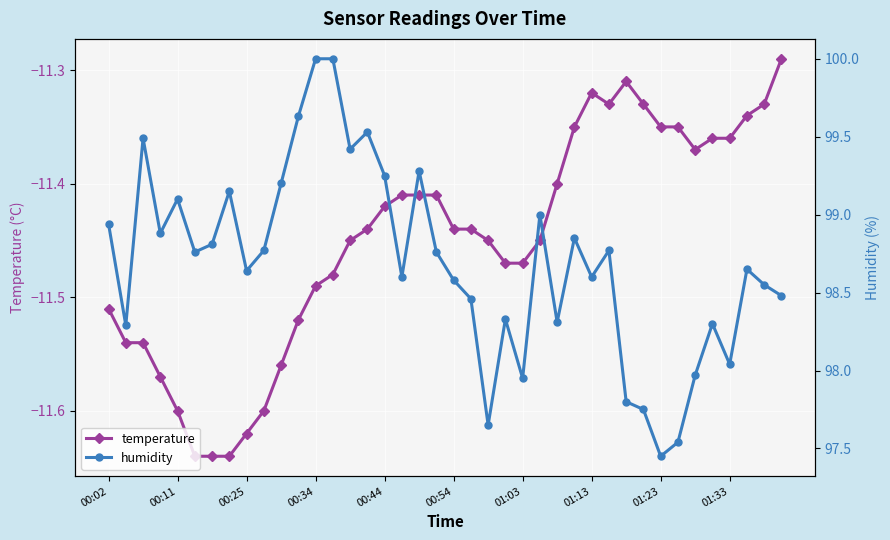

Which series has the largest range (max minus min)?

humidity